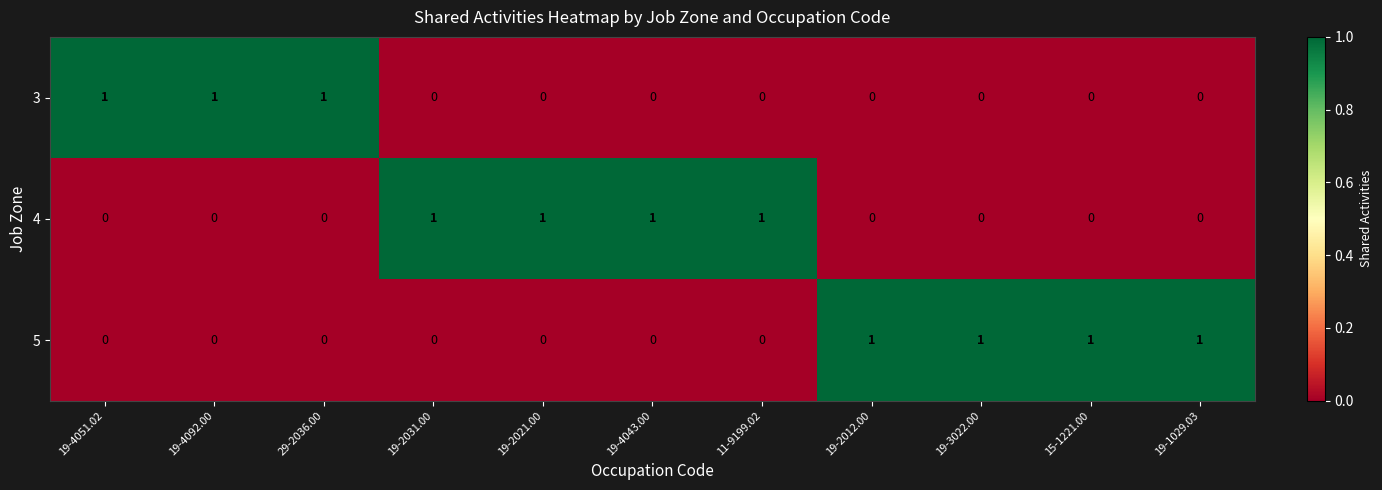

How many categories are shown in the chart?

11